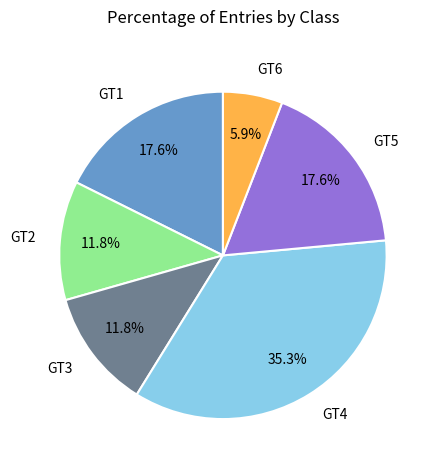

Combined, what portion of the pie is GT4 and GT3?

47.1%